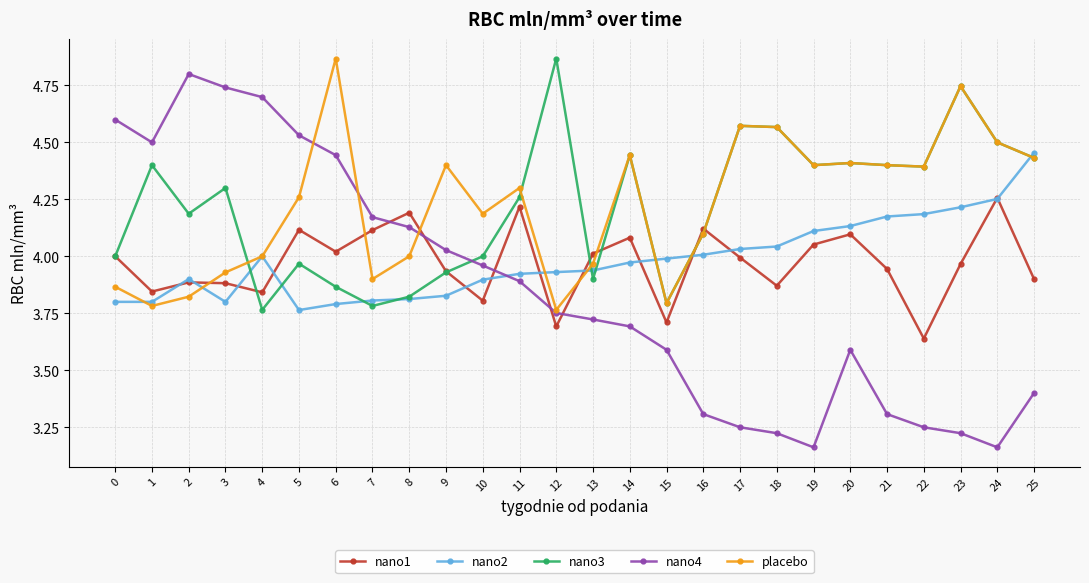

Is it true that placebo equals 4.4 at 22?

True